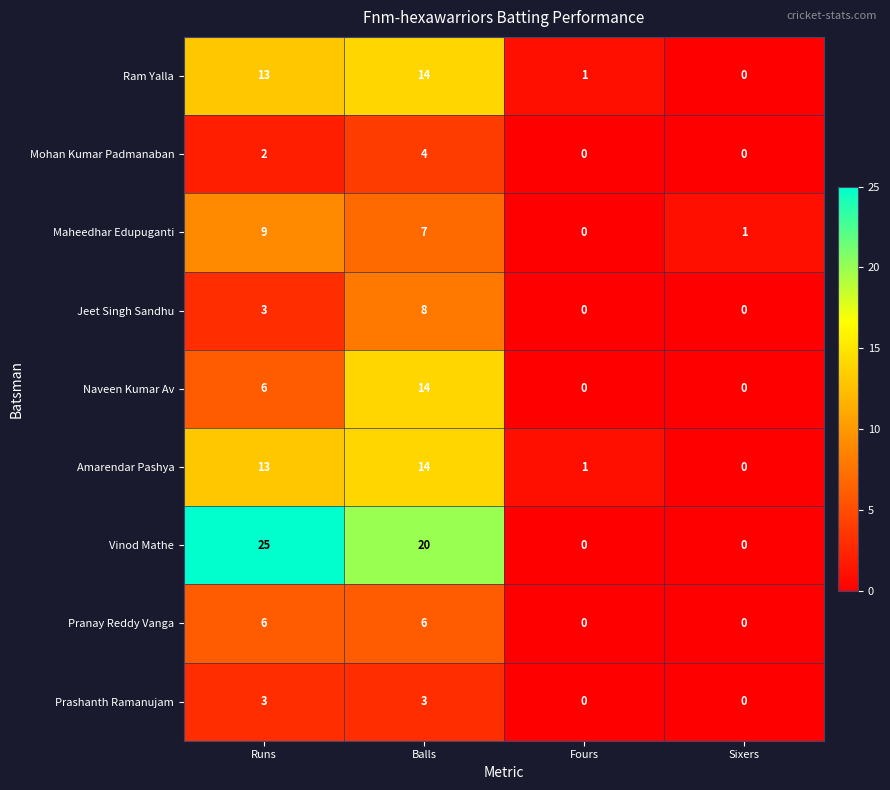

What is the total value across all series at Balls?

90